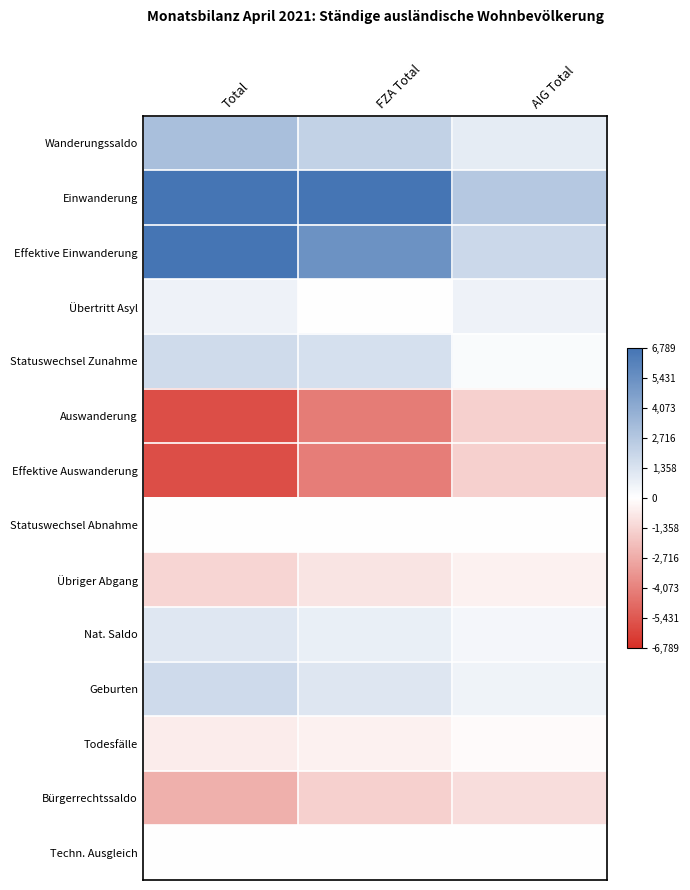

Rank the series by their maximum value, from highest to lowest.

Einwanderung, Effektive Einwanderung, Wanderungssaldo, Geburten, Statuswechsel Zunahme, Nat. Saldo, Übertritt Asyl, Techn. Ausgleich, Statuswechsel Abnahme, Todesfälle, Übriger Abgang, Bürgerrechtssaldo, Effektive Auswanderung, Auswanderung